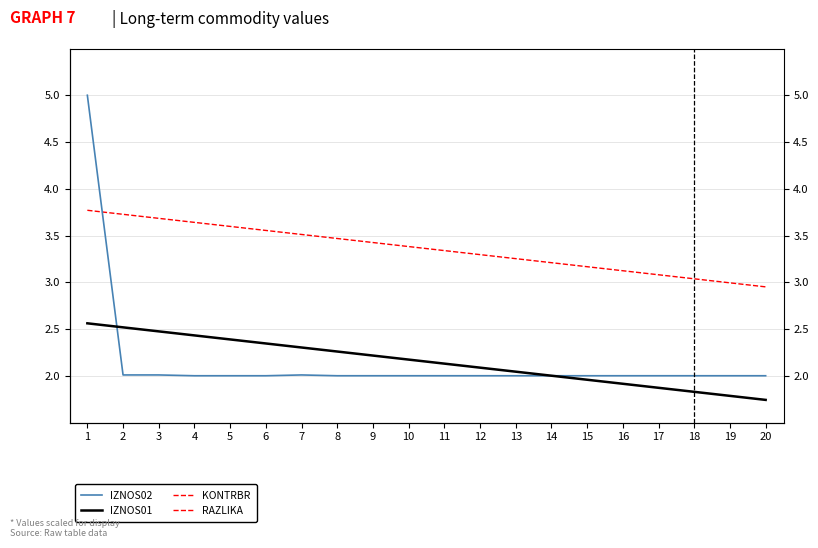

Between 5 and 15, which series saw the biggest shift?

IZNOS01